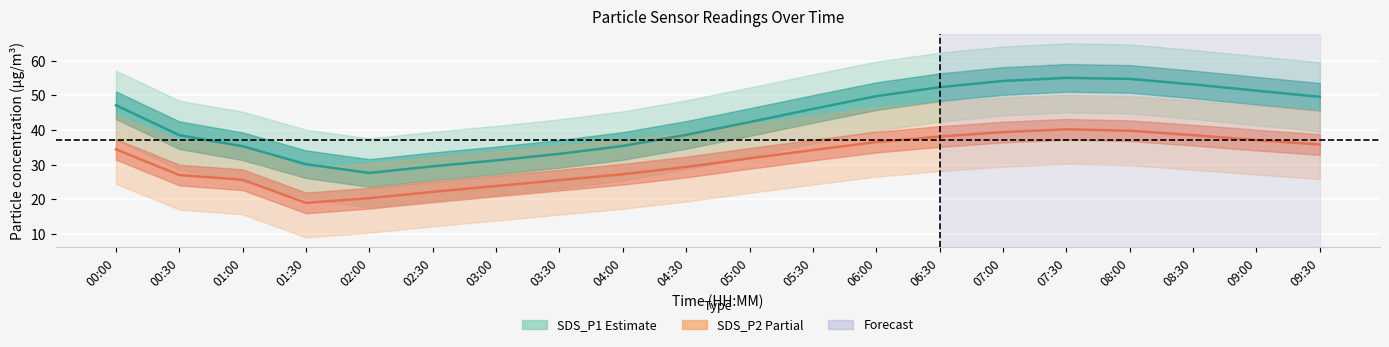

What is the difference between the SDS_P1 (Estimate) values at 09:00 and 05:30?

5.3